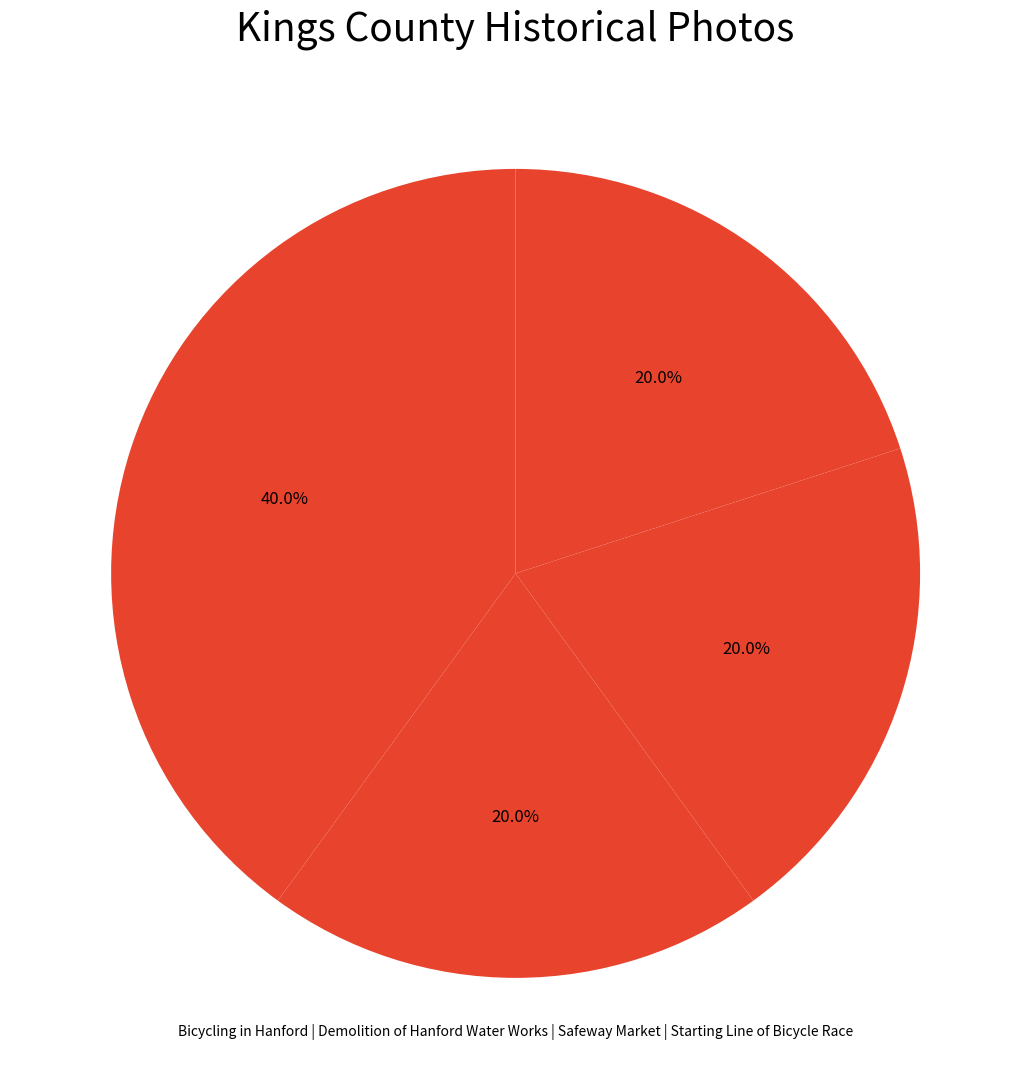

What is the smallest slice in the pie chart?

Demolition of Hanford Water Works (1910)